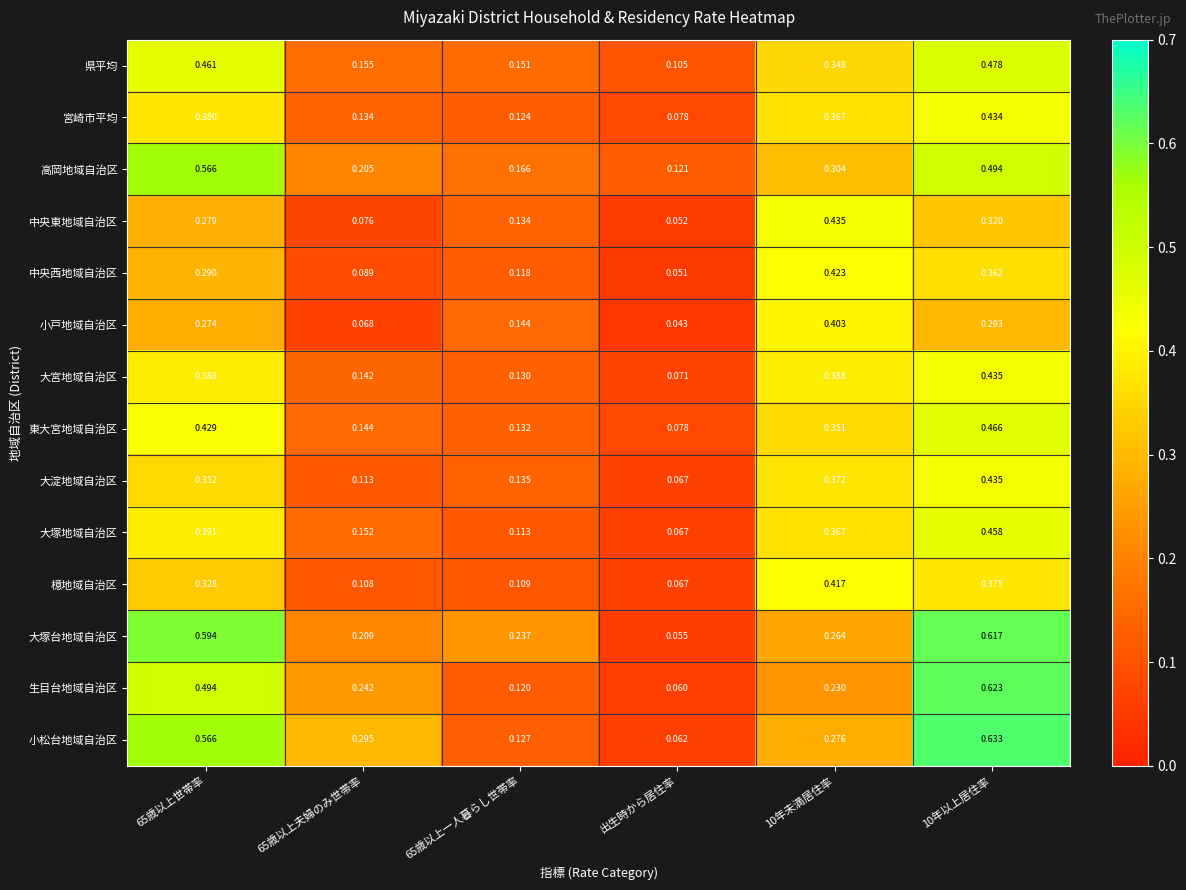

Which category has the lowest value in the 中央西地域自治区 series?

出生時から居住率